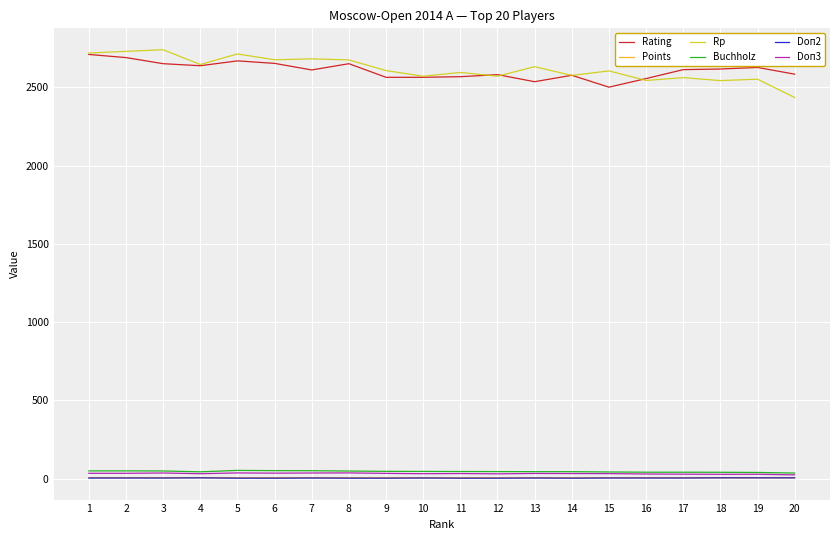

True or false: Buchholz and Rp intersect in this chart.

False